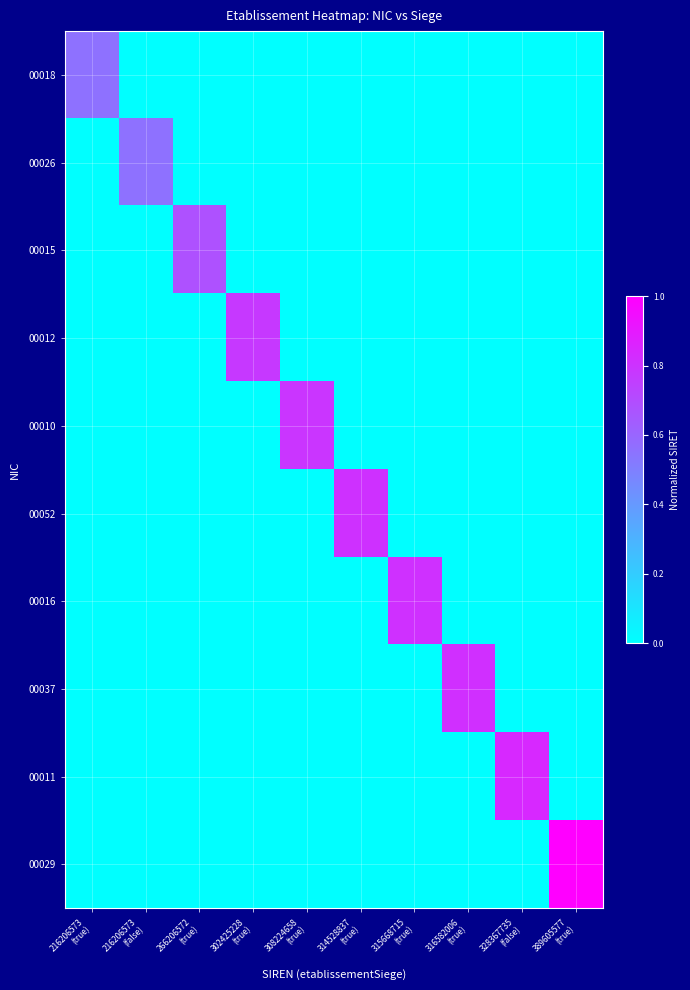

What is the greatest value displayed?

1.0